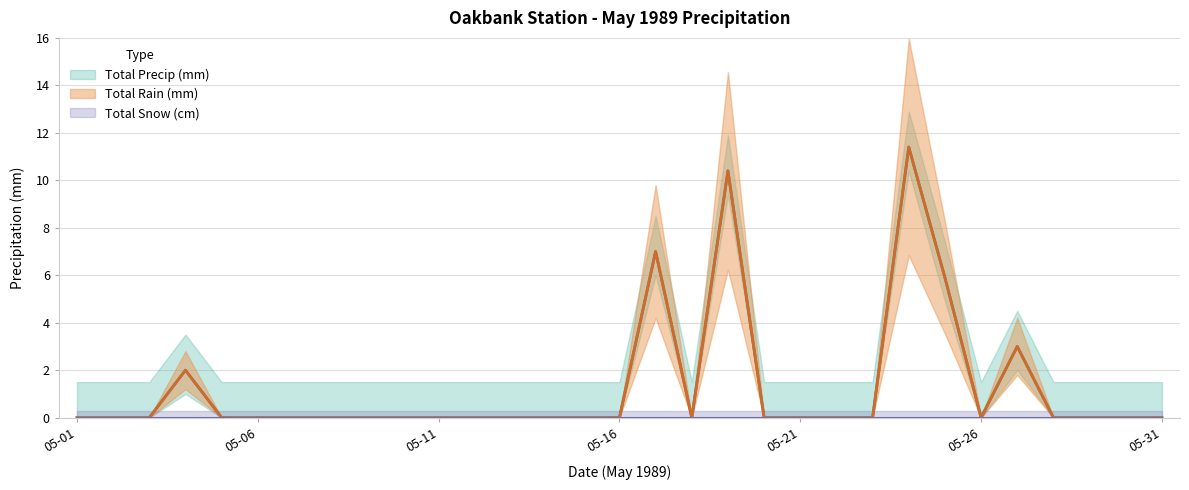

How many interior local valleys does the Total Rain (mm) series have?

2